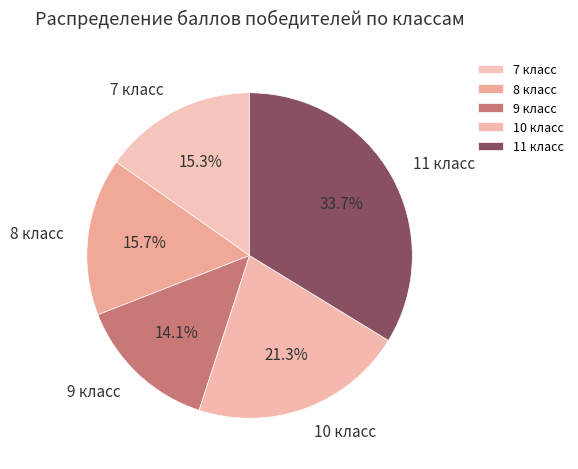

Combined, do 9 класс and 10 класс account for over 50%?

No